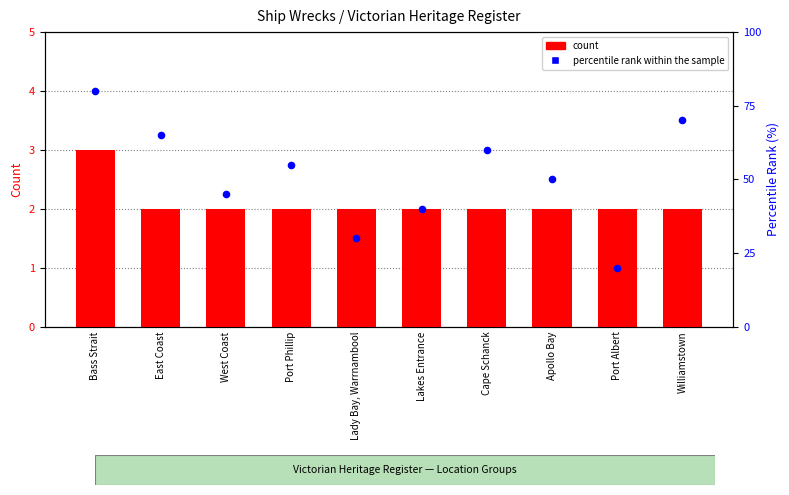

What are all the series names shown in the legend?

count, percentile rank within the sample